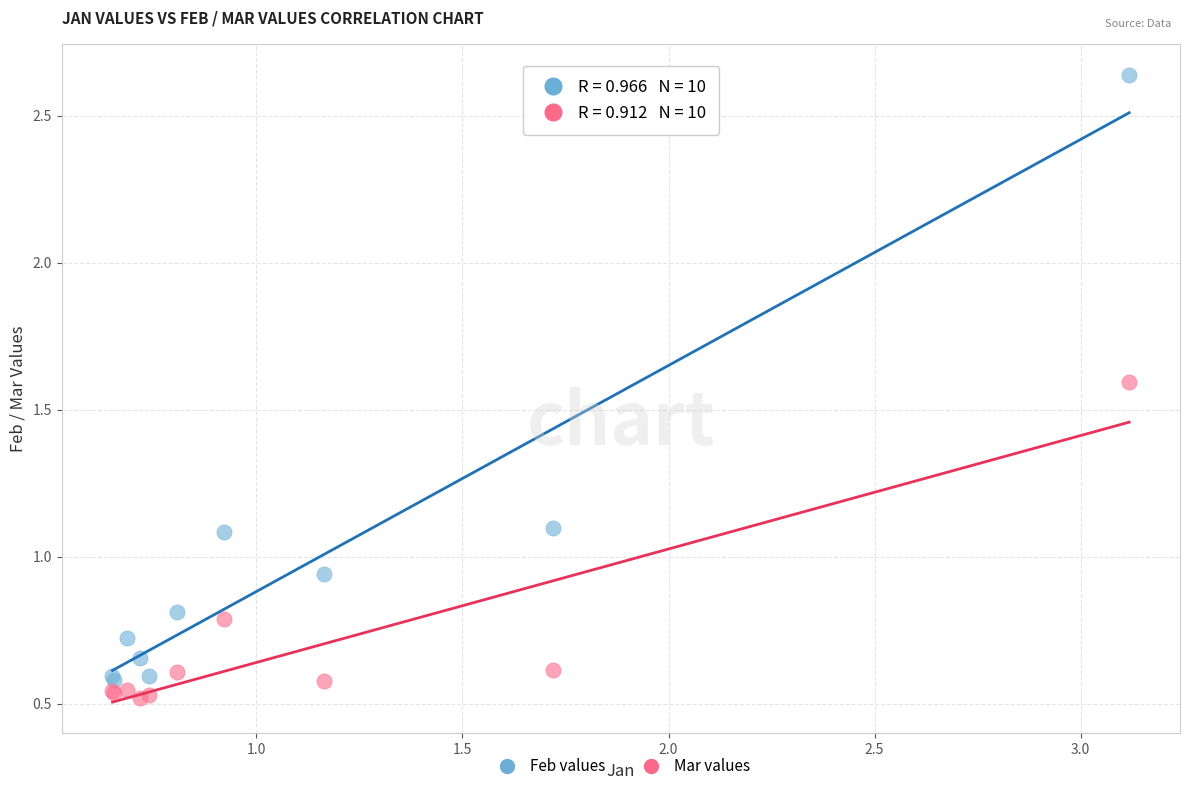

Which series reaches the maximum Y coordinate?

Feb values